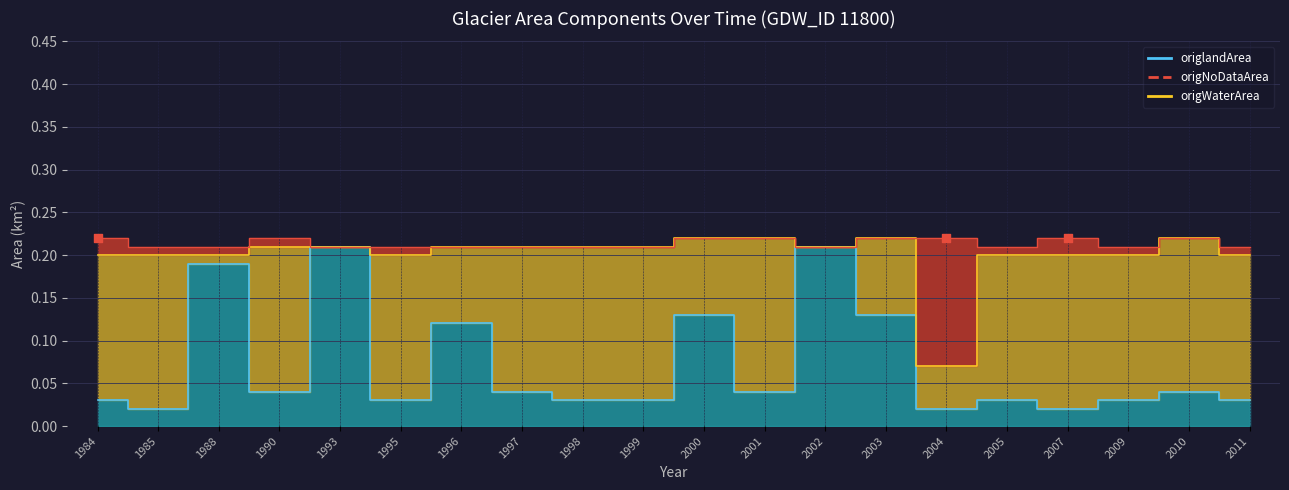

At how many categories does at least one series exceed 0?

20